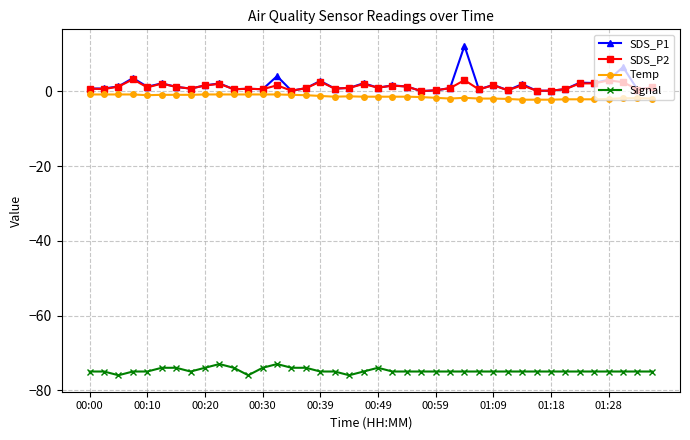

Which series has the largest range (max minus min)?

SDS_P1